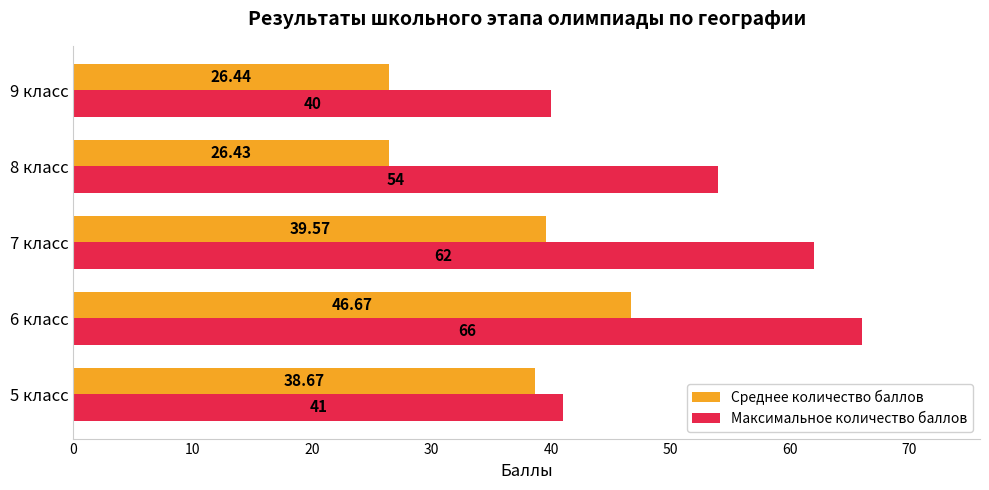

What is the difference between the maximum and minimum values in the Максимальное количество баллов series?

26.0